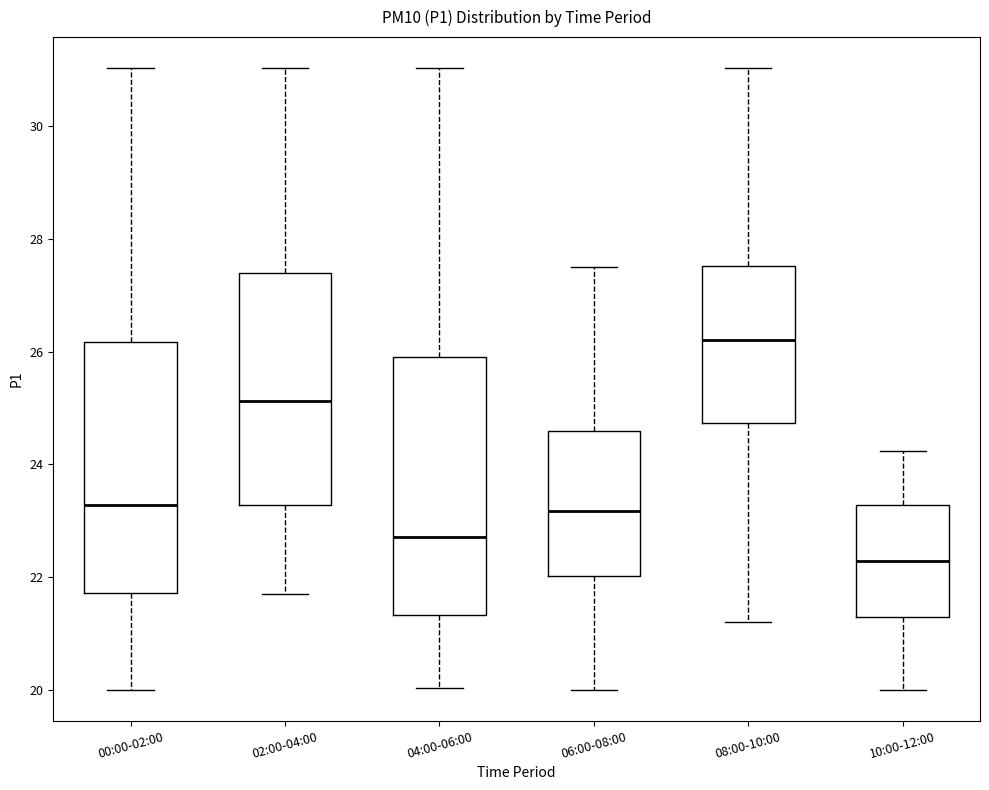

Where is the lower edge of the box for 04:00-06:00 on the y-axis? The values are not printed on the chart, so give them approximately, as read against the axis.

21.4